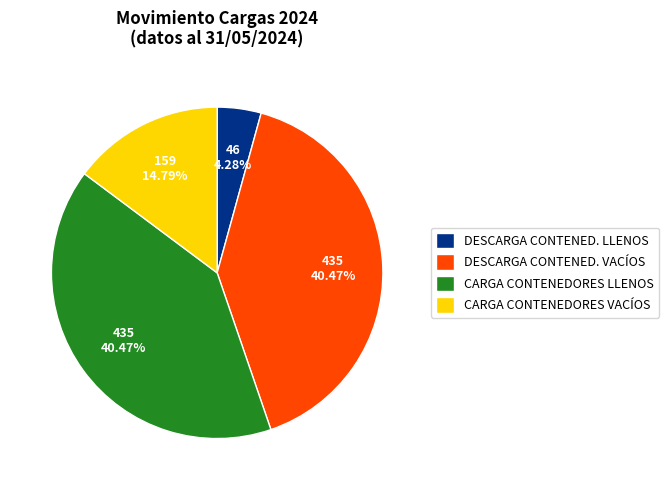

Which category has the smallest portion of the pie?

DESCARGA CONTENED. LLENOS